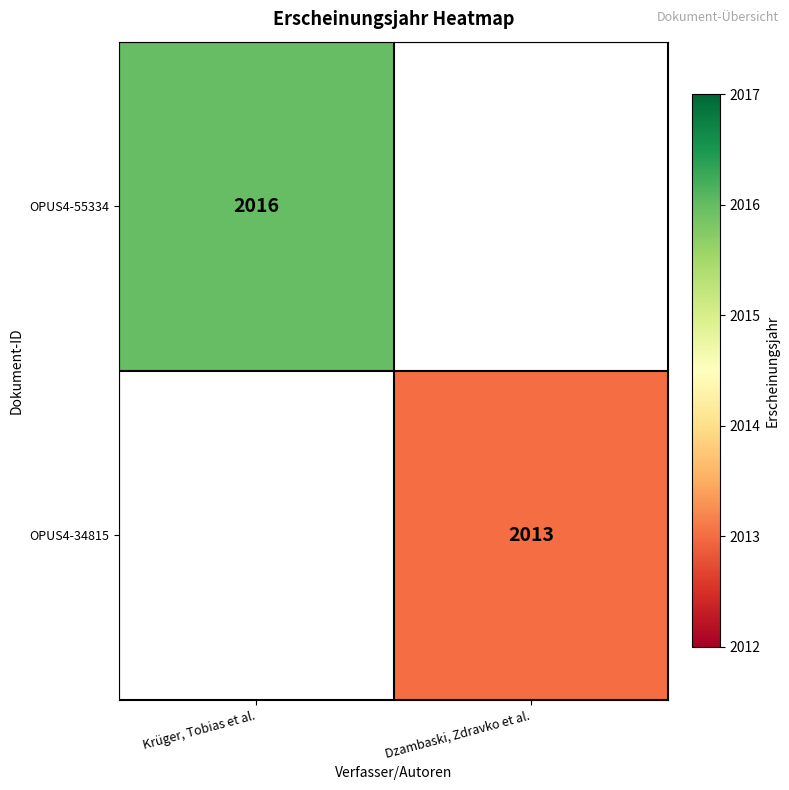

The value of OPUS4-55334 at Krüger, Tobias et al. is 890. True or false?

False